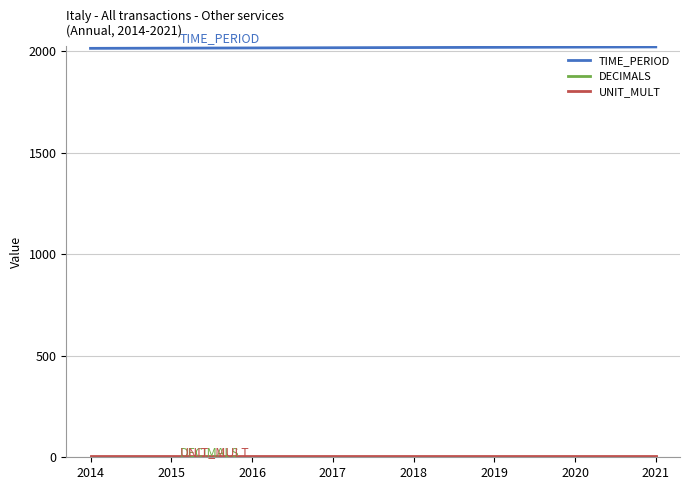

Which series has the largest total across all categories?

TIME_PERIOD